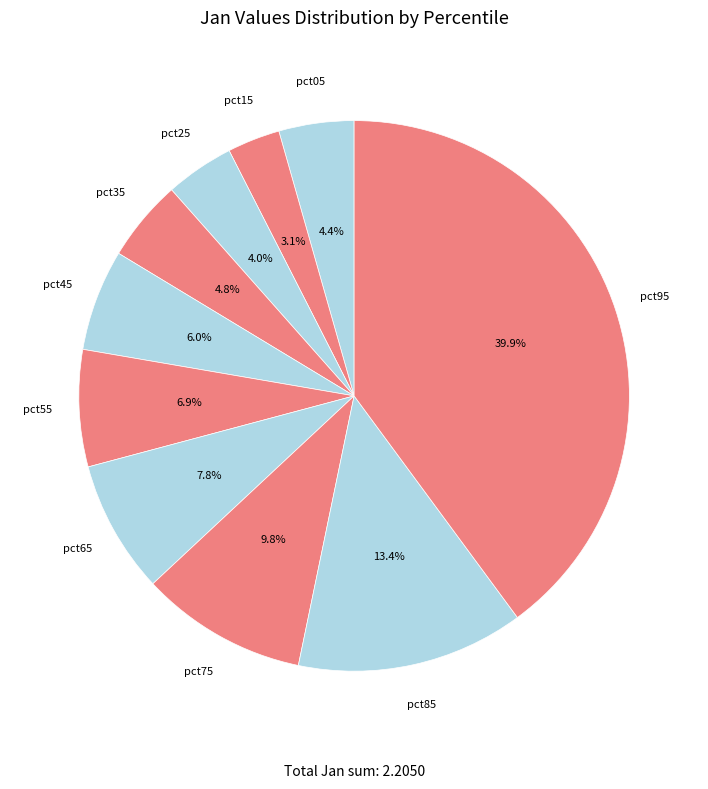

How many slices are in this pie chart?

10